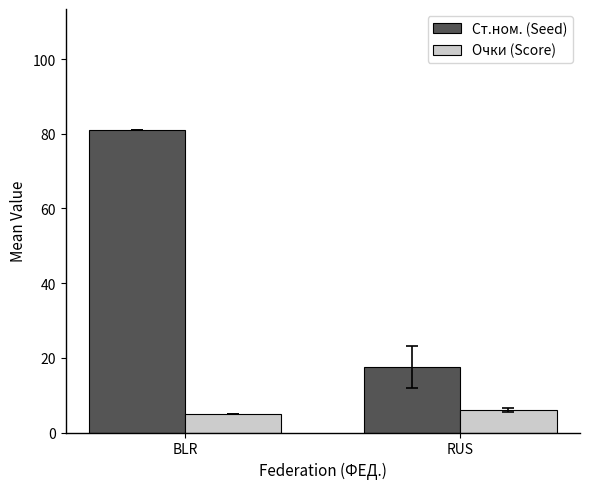

What is the difference between the maximum and minimum values in the Ст.ном. (Seed) series?

63.4